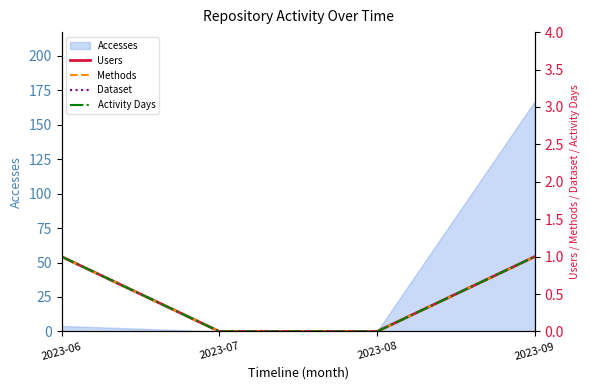

True or false: Accesses has a value of 4 at 2023-06.

True